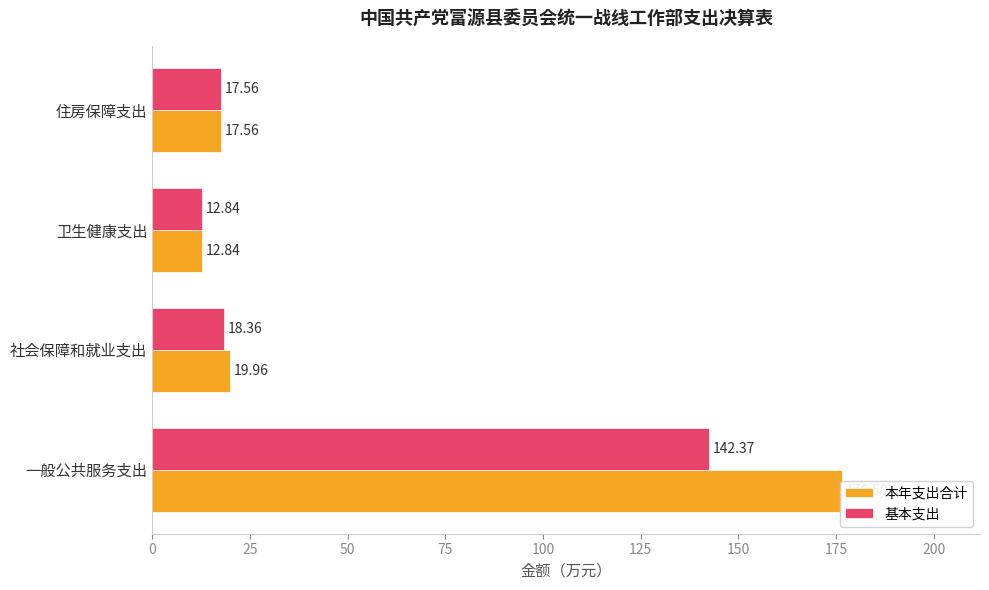

Are the bars horizontal?

Yes